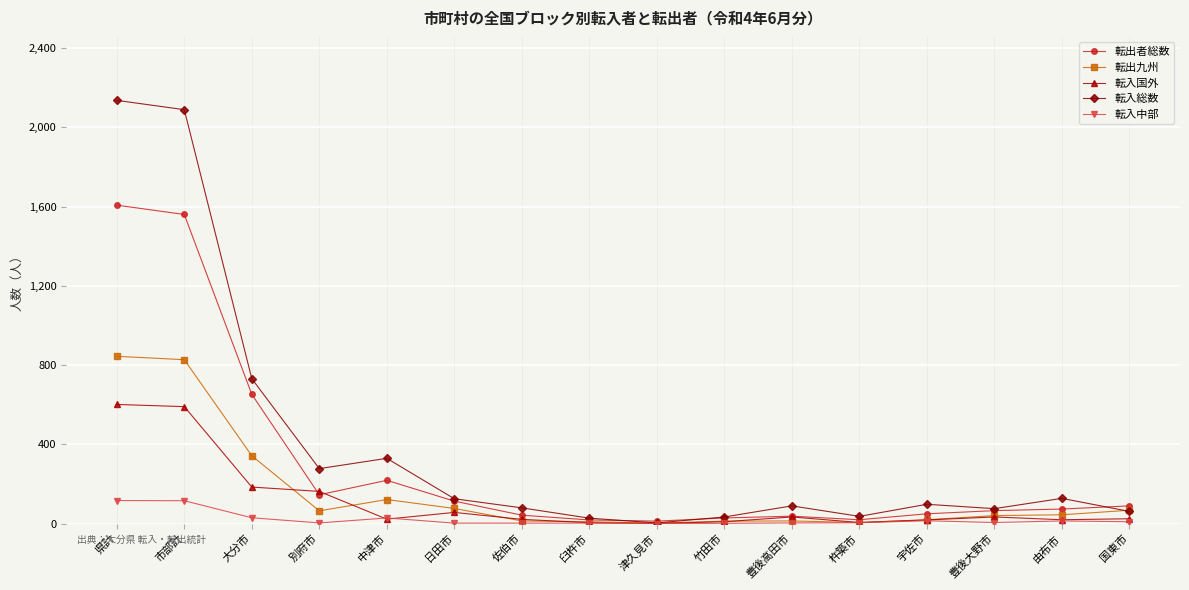

At which category does 転入総数 reach its first local valley?

別府市